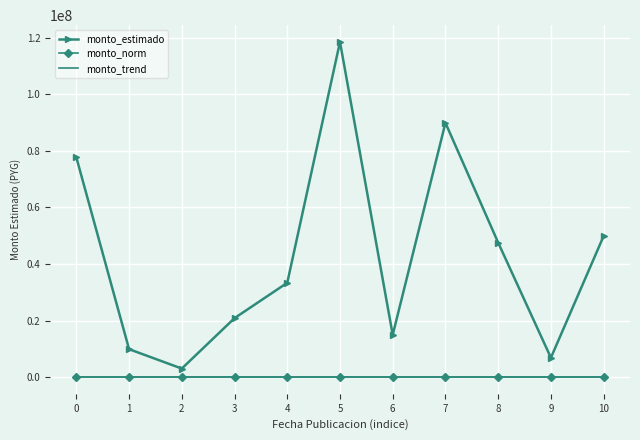

Which series has the largest range (max minus min)?

monto_estimado